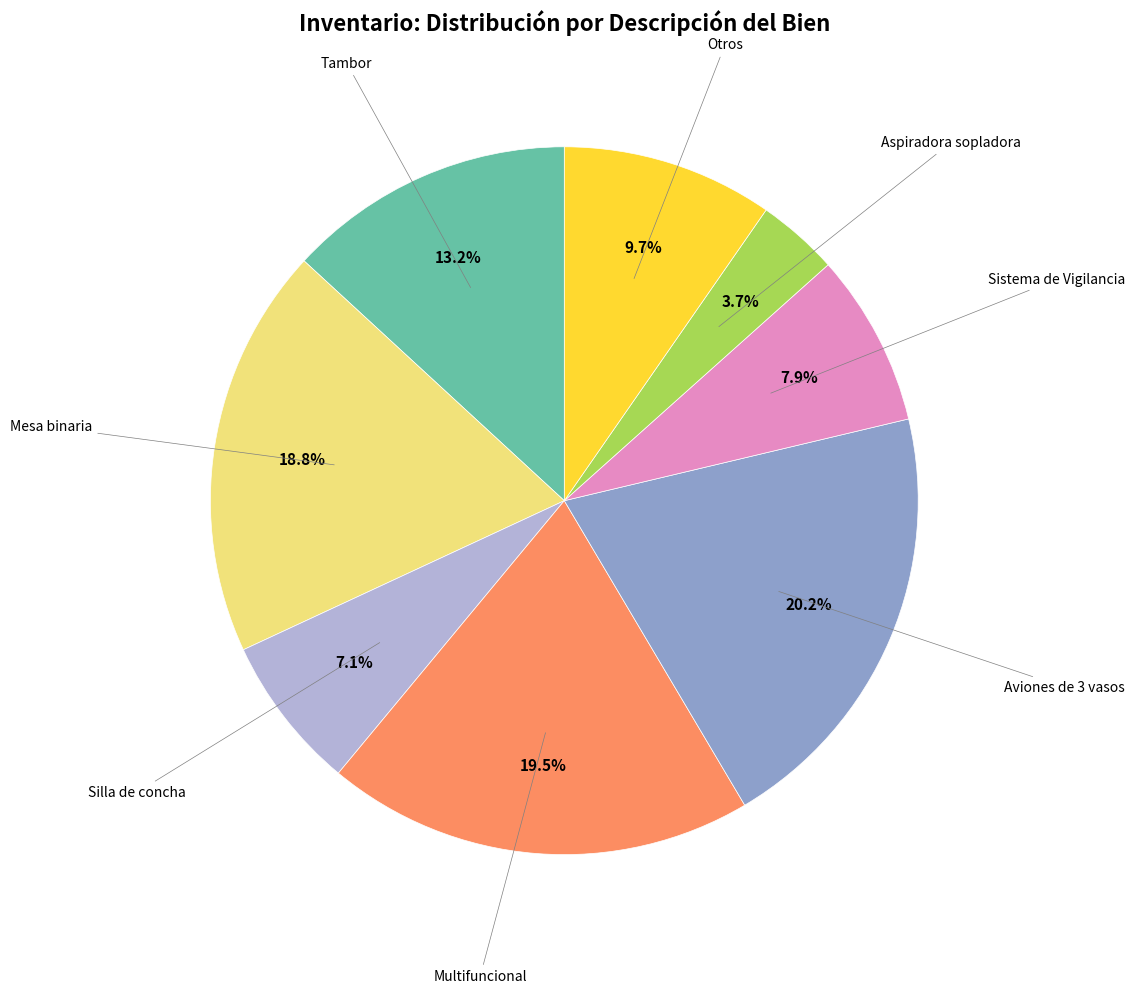

How many slices are in this pie chart?

8